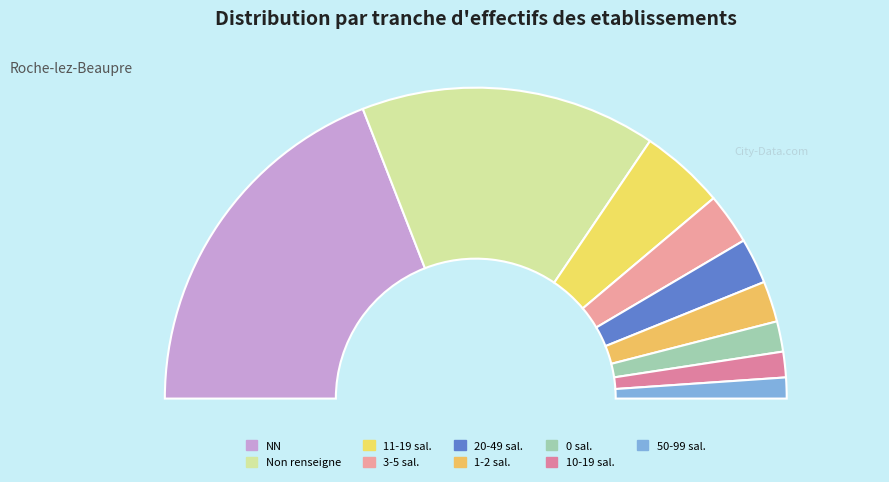

What portion of the pie excludes 03?

94.7%